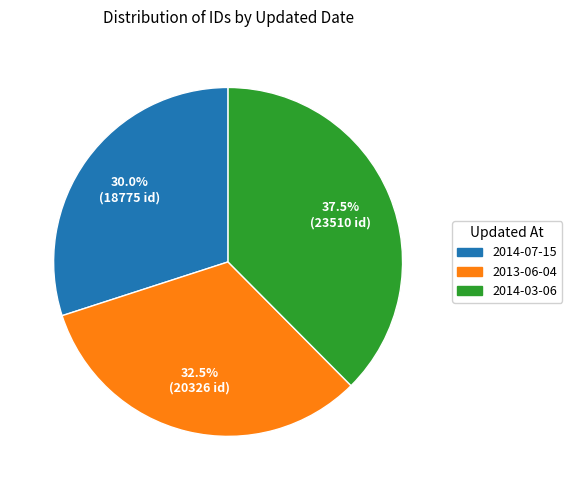

Is 2014-07-15 the majority of the pie?

No